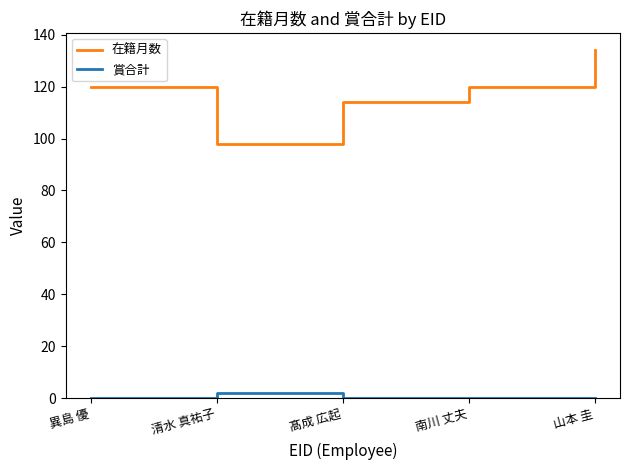

Is the value of 在籍月数 at 清水 真祐子 greater than the value of 賞合計 at 髙成 広起?

Yes